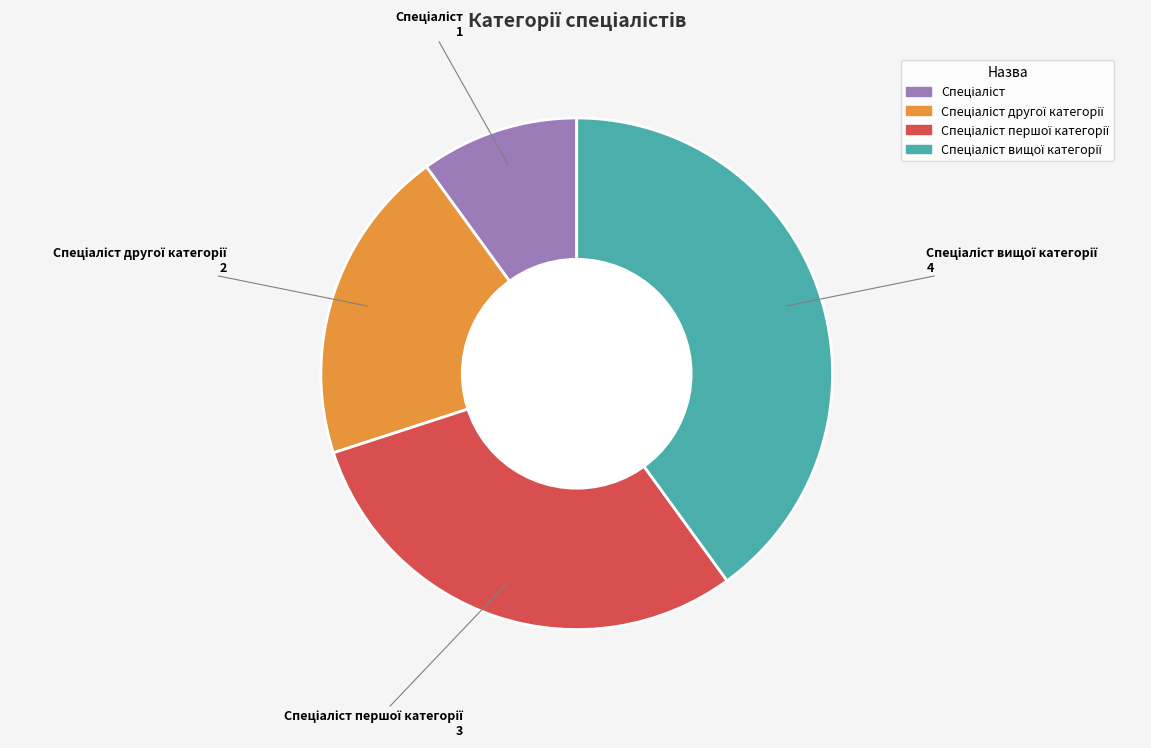

Does any single category account for the majority?

No